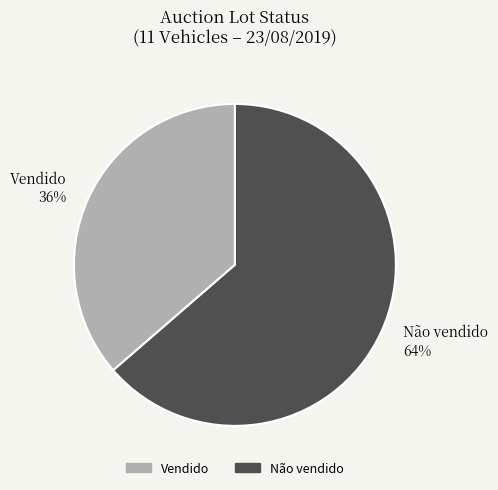

To the nearest percent, what is the combined percentage of Vendido 36% and Não vendido 64%?

100%